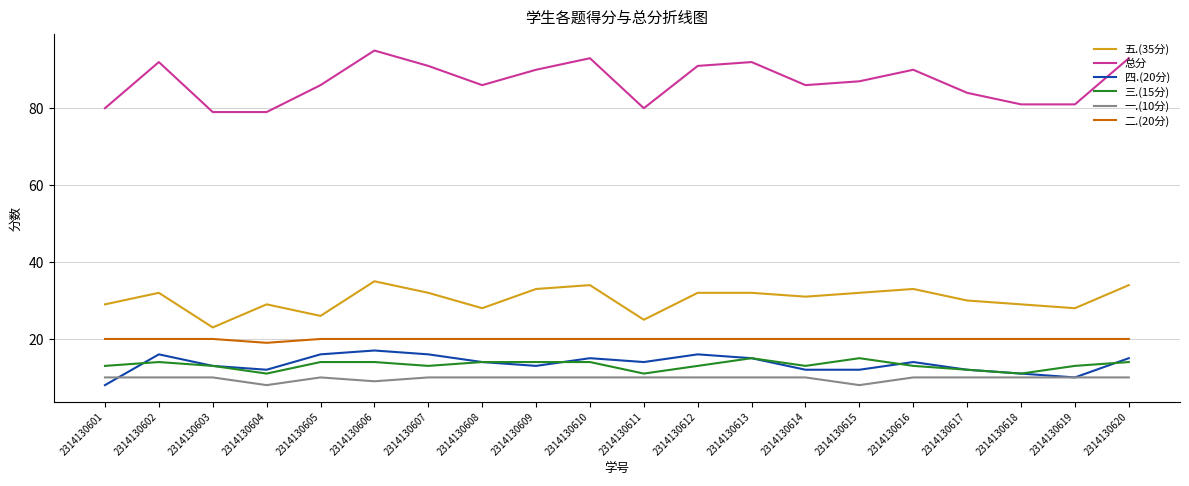

True or false: 总分 has a value of 32 at 2314130602.

False